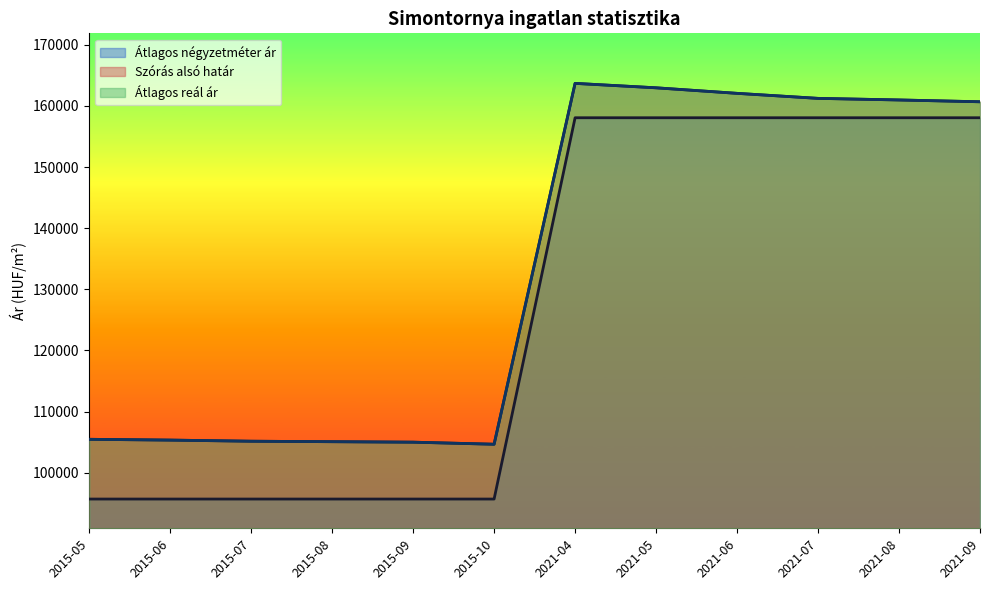

Reading left to right, list all the values displayed in this chart.

Átlagos négyzetméter ár: 95698	95698	95698	95698	95698	95698	158064	158064	158064	158064	158064	158064
Szórás alsó határ: 105470	105339	105156	105078	105000	104662	163687	162962	162056	161234	160974	160678
Átlagos reál ár: 105470	105339	105156	105078	105000	104662	163687	162962	162056	161234	160974	160678